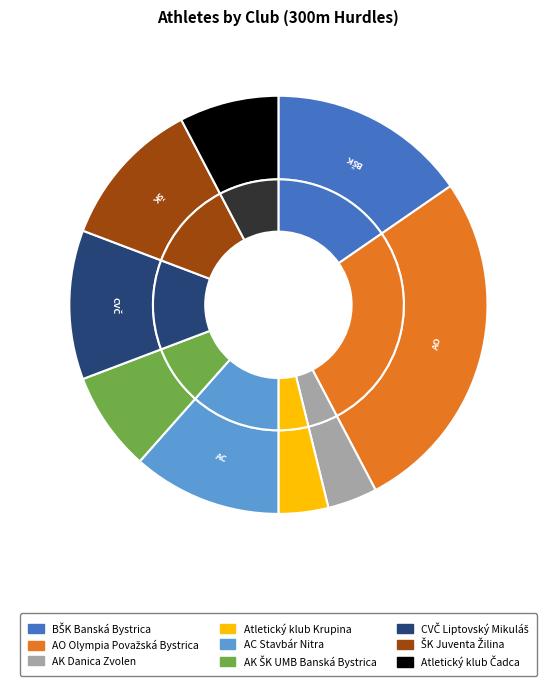

Which has a higher value, AK Danica Zvolen or AC Stavbár Nitra?

AC Stavbár Nitra